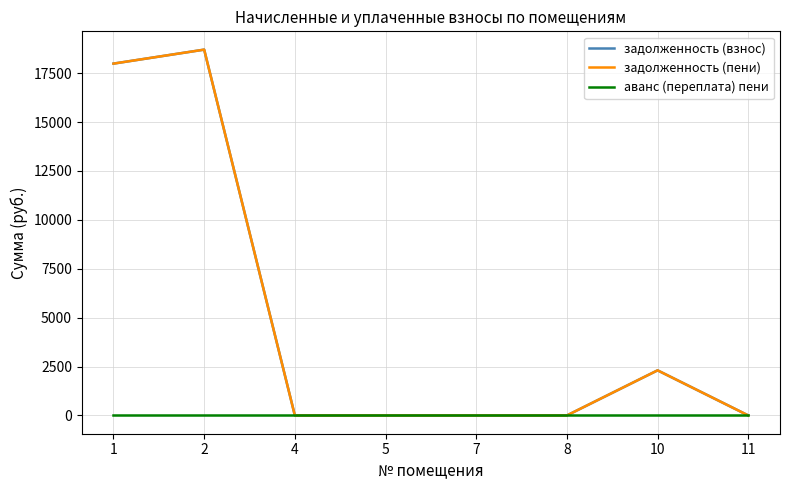

How many interior local peaks does the задолженность (взнос) series have?

2